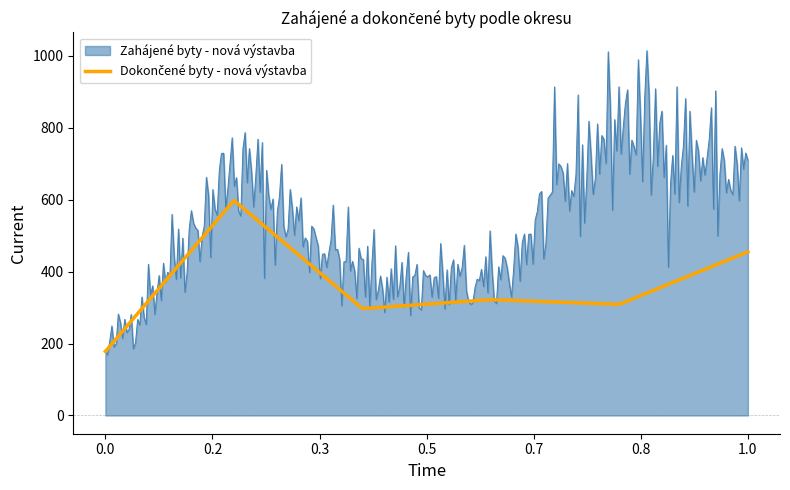

Which series has the widest spread of values?

Zahájené byty - nová výstavba